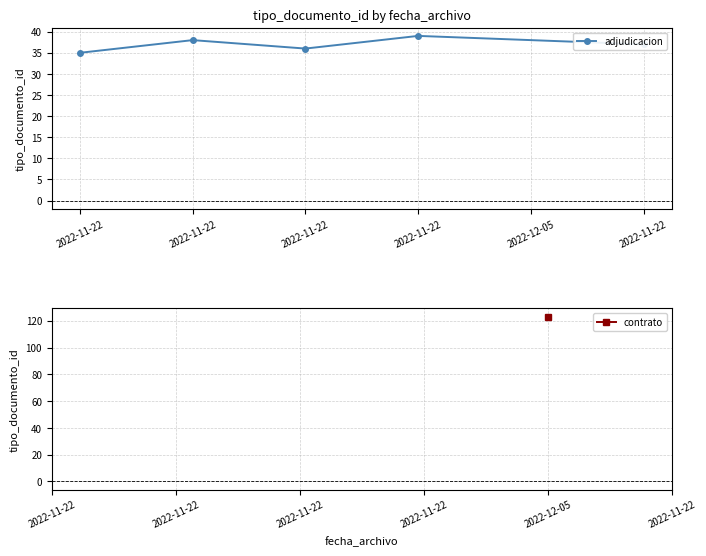

What is the maximum value shown in the chart?

39